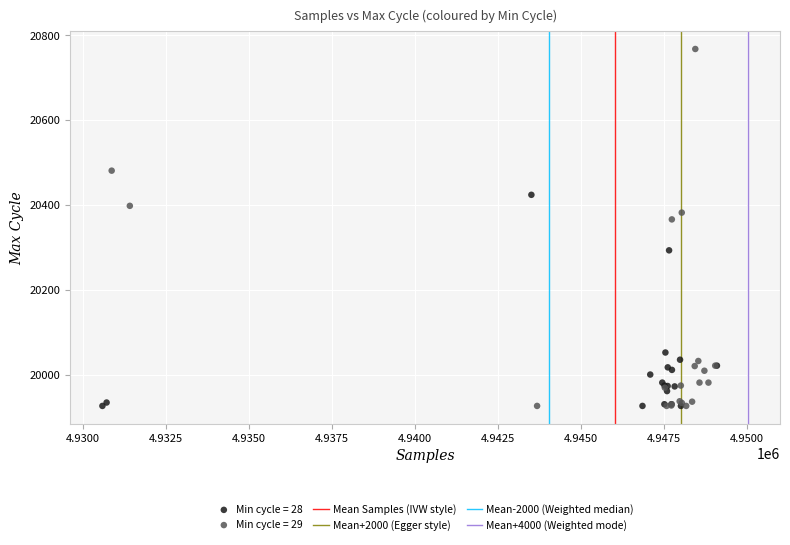

Which series has the widest spread of Y values?

Min cycle = 29